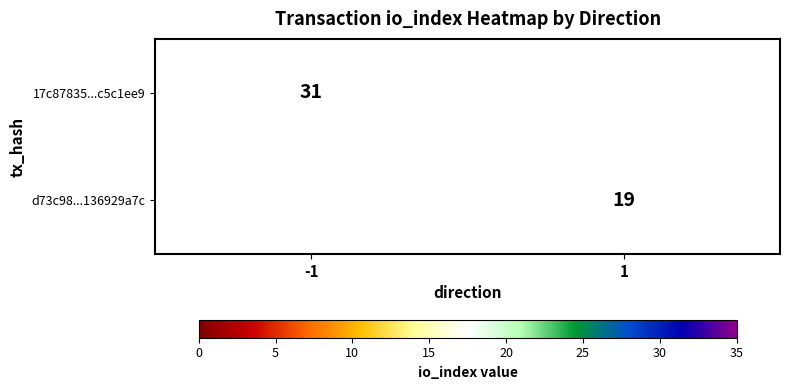

The d73c98...136929a7c series shows 8 at 1. True or false?

False